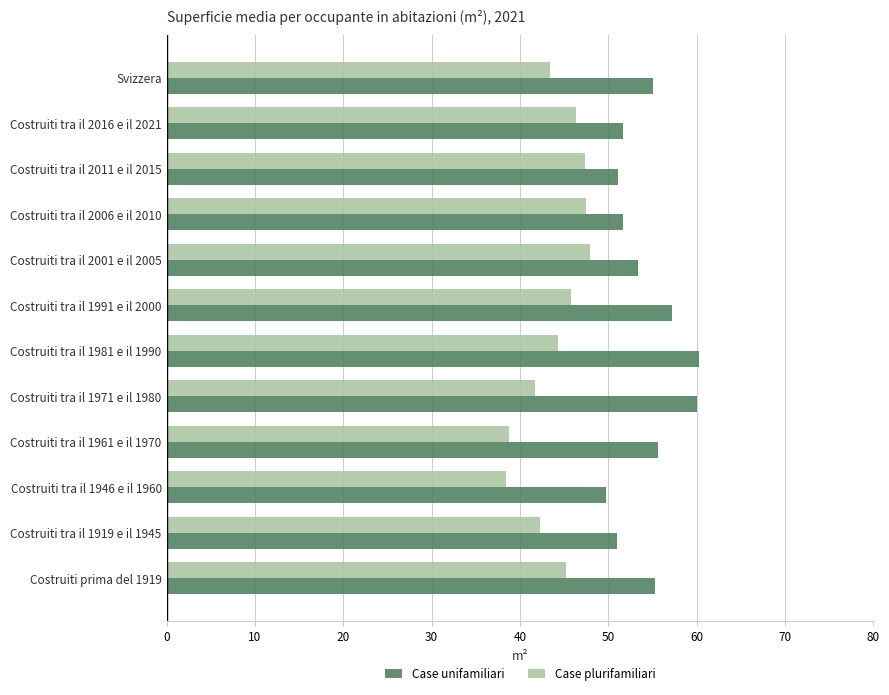

What are all the series names shown in the legend?

Case unifamiliari, Case plurifamiliari